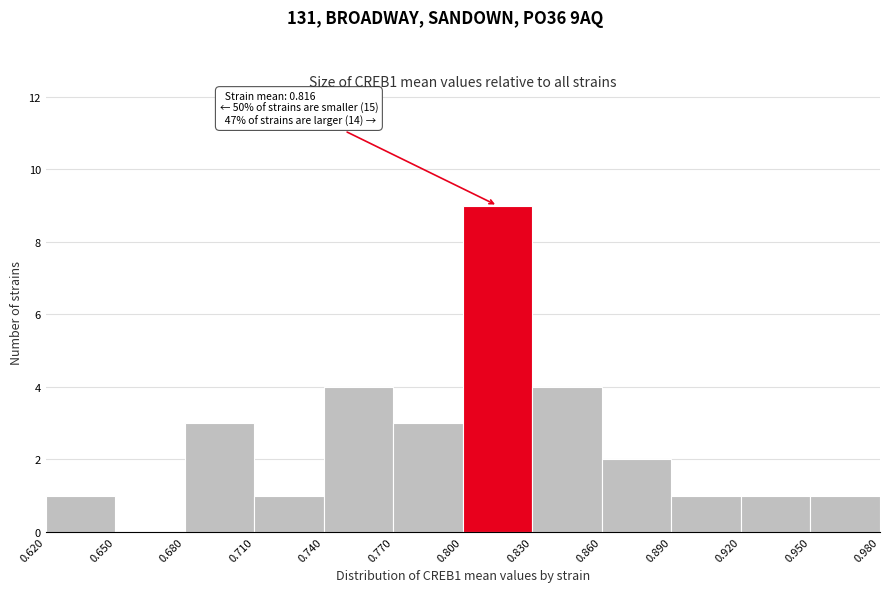

Which range on the x-axis has the tallest bar?

0.800 to 0.830